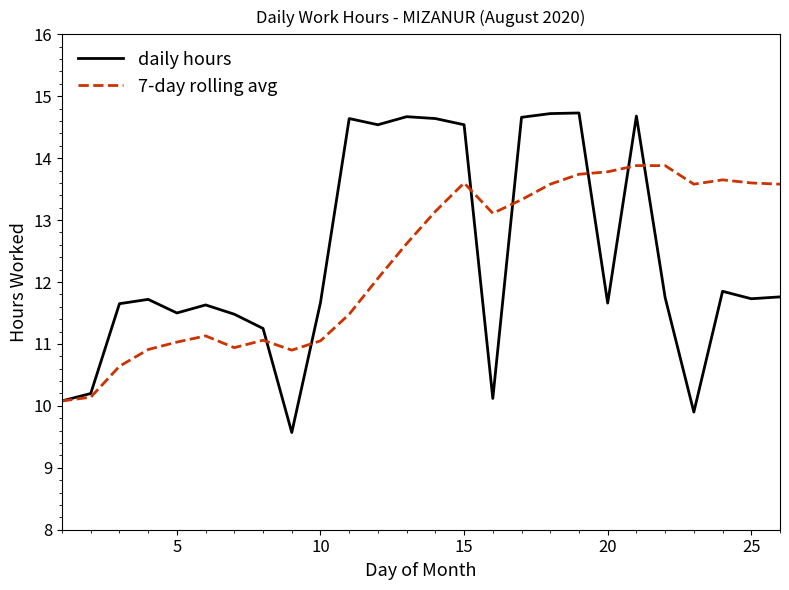

What is the greatest value displayed?

14.7